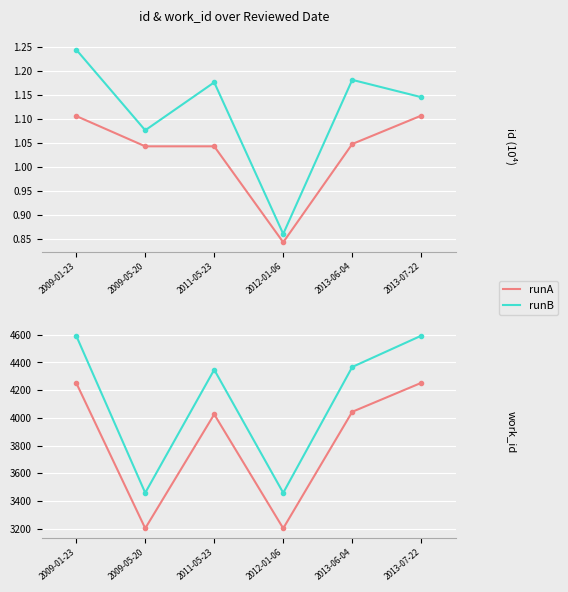

How many values in the runA series are below 4044?

3